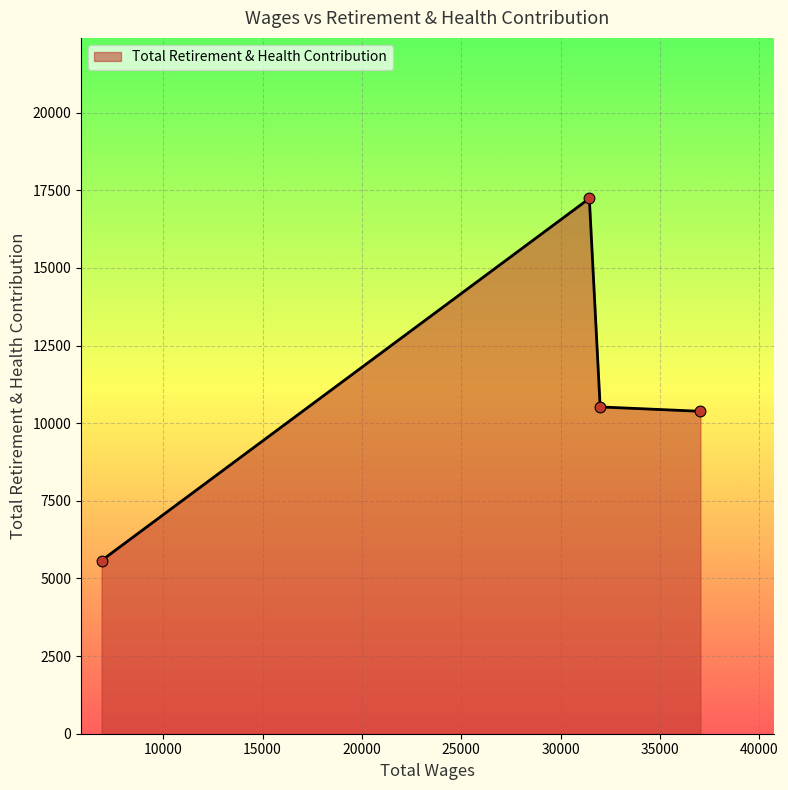

What is the difference between the maximum and minimum values?

11659